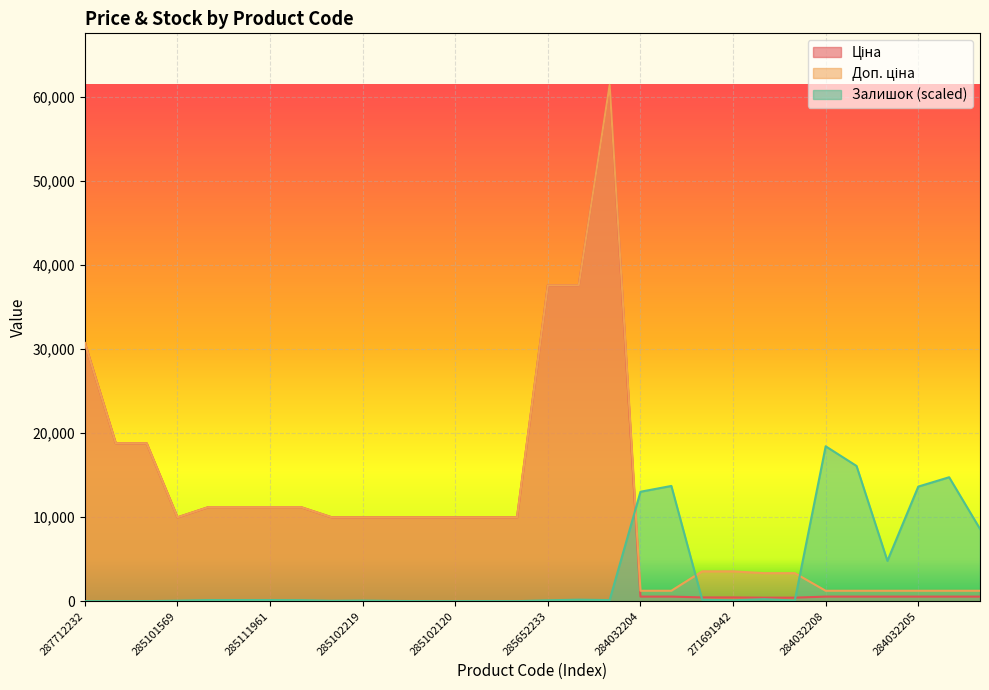

What is the label of the 4th point from the left?

285101569